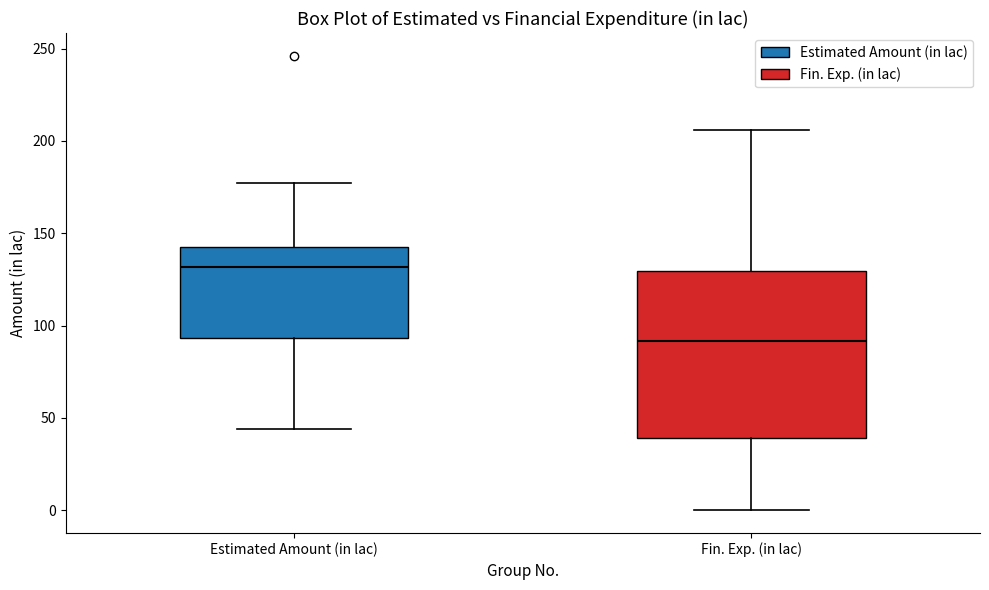

Reading left to right, transcribe this box plot: for each box, give where its median line is, the range the box spans, and where its two whiskers end, as read against the y-axis. The values are not printed on the chart, so give them approximately, as read against the axis.

Estimated Amount (in lac): median 130, box 95 to 145, whiskers 45 to 175
Fin. Exp. (in lac): median 90, box 40 to 130, whiskers 0 to 205